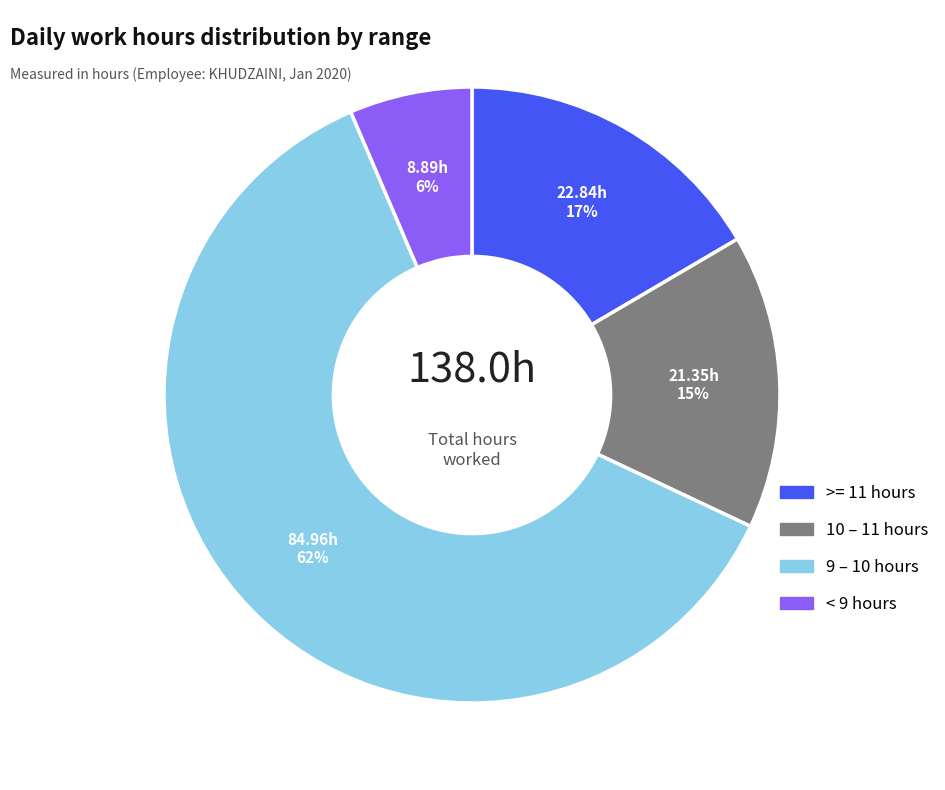

Between 9 – 10 hours and < 9 hours, which is larger?

9 – 10 hours